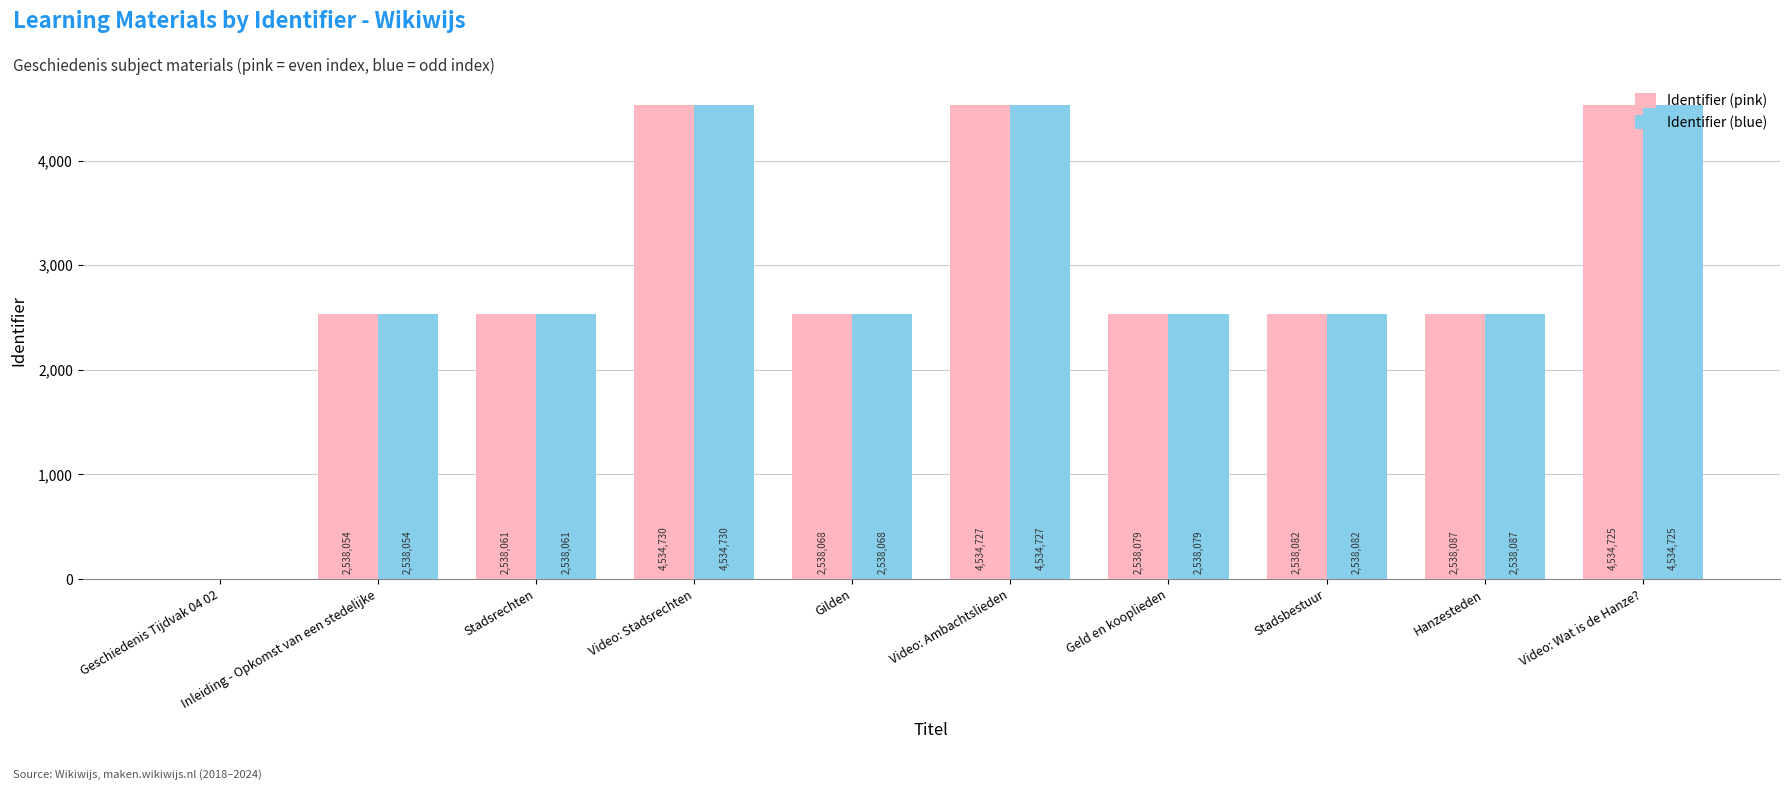

Are the bars horizontal?

No